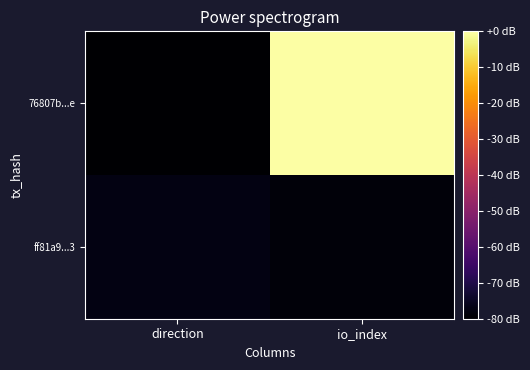

Which series has the largest total across all categories?

76807b...e